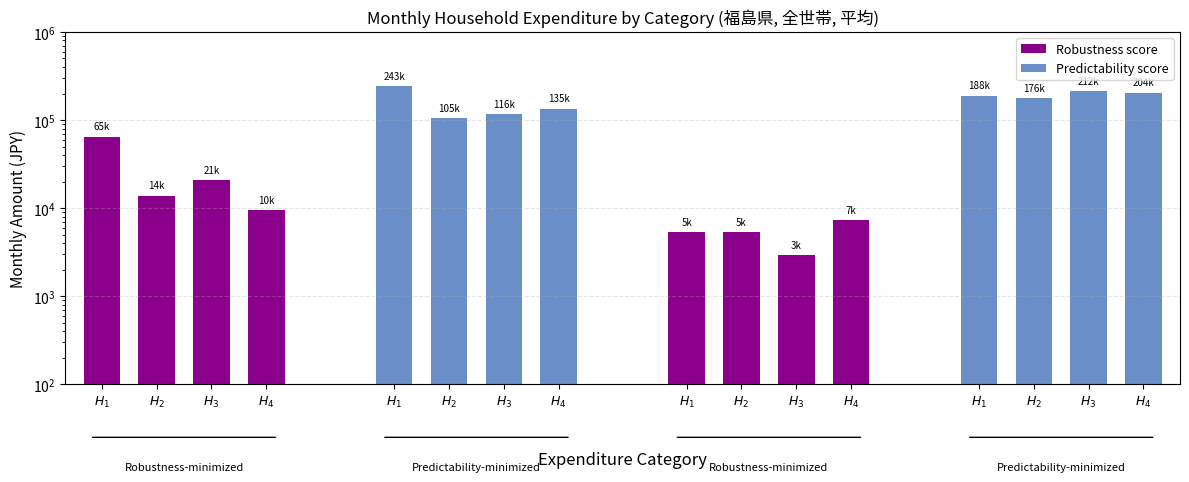

What are all the series names shown in the legend?

Robustness score, Predictability score